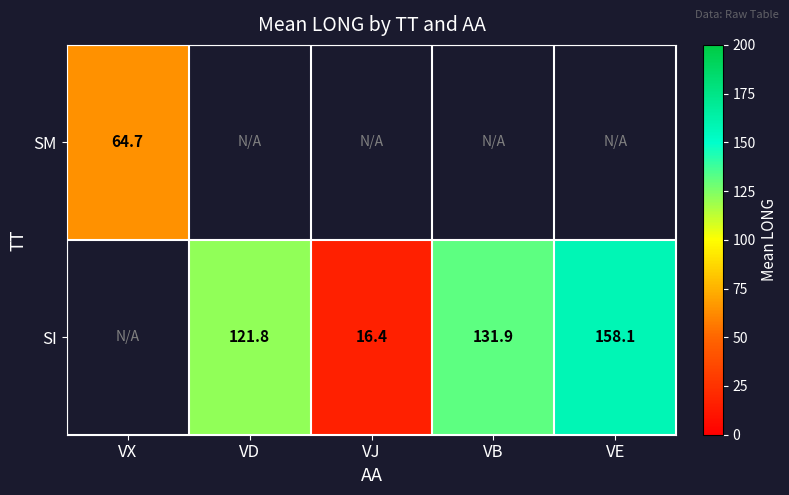

At how many categories does at least one series exceed 45?

4